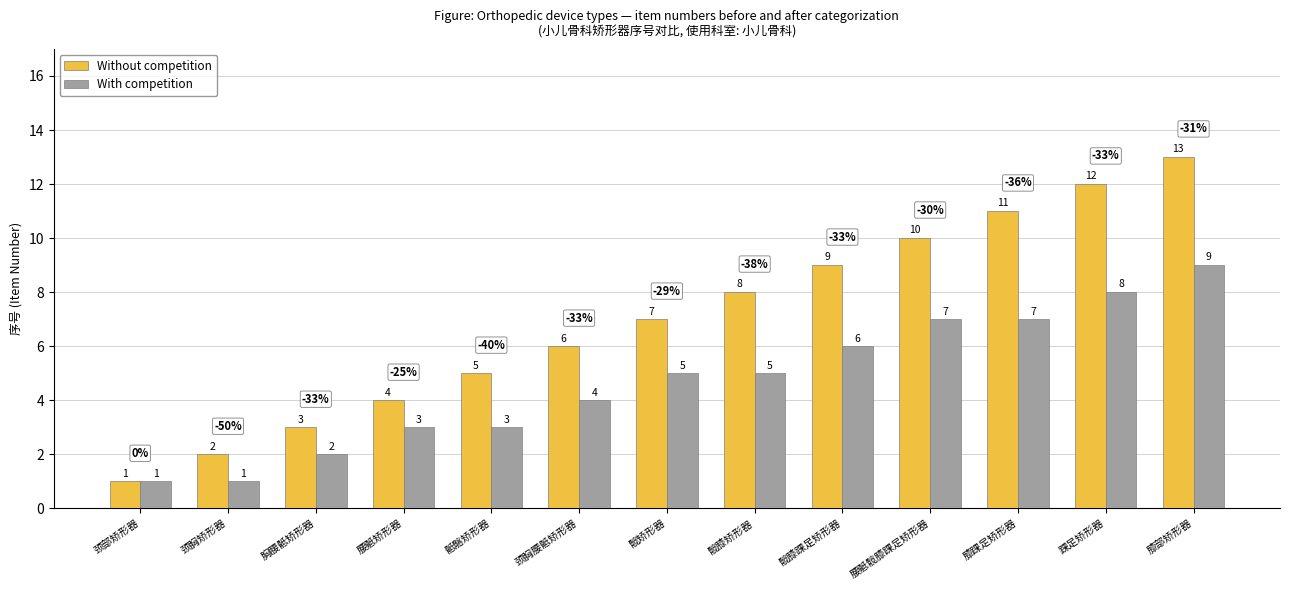

True or false: Without competition has a value of 7 at 腰骶矫形器.

False